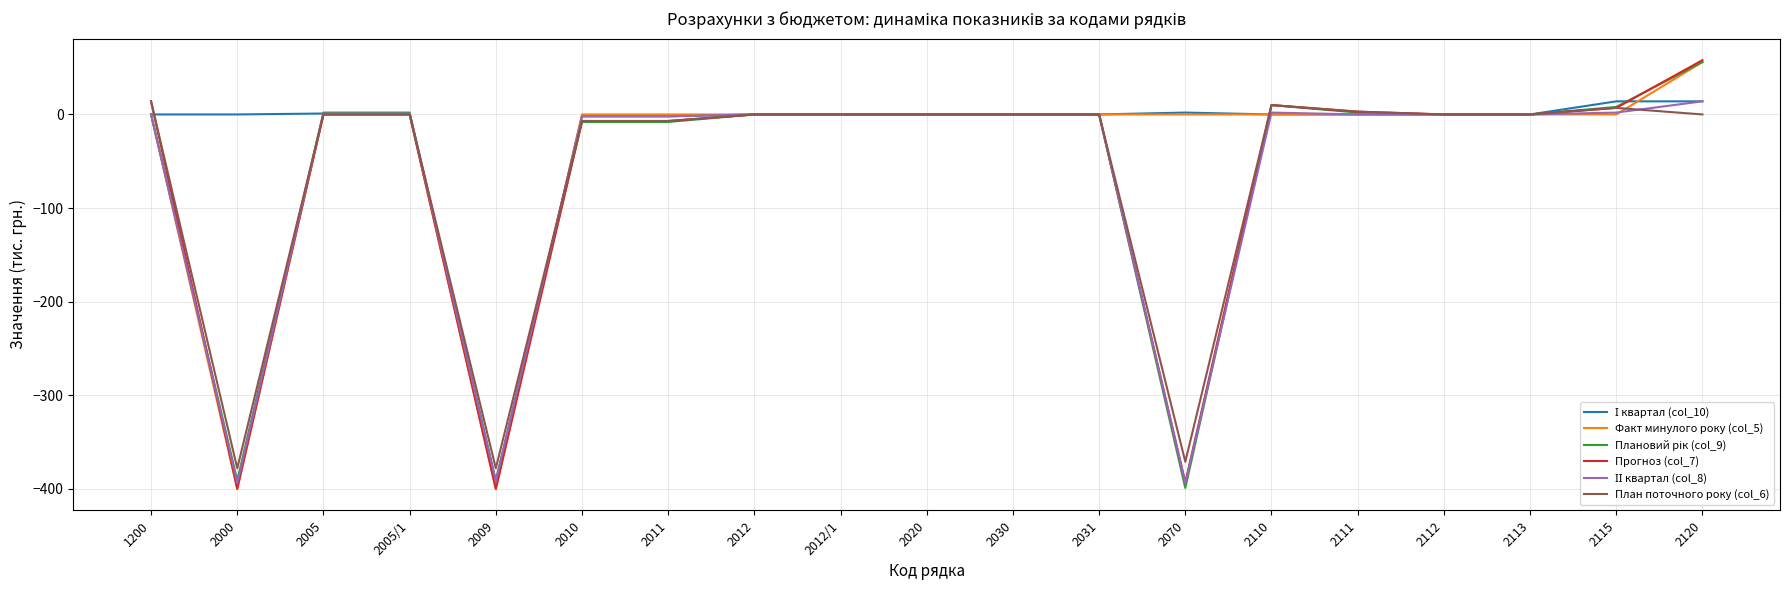

What position from the right is 2000?

18